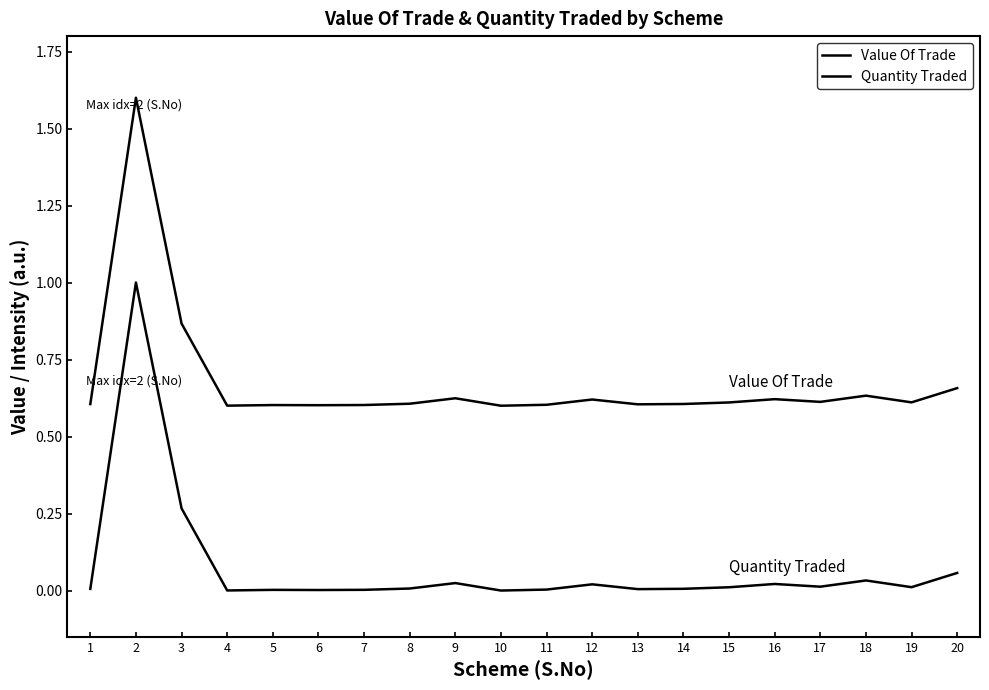

What is the maximum value for Quantity Traded?

1.0